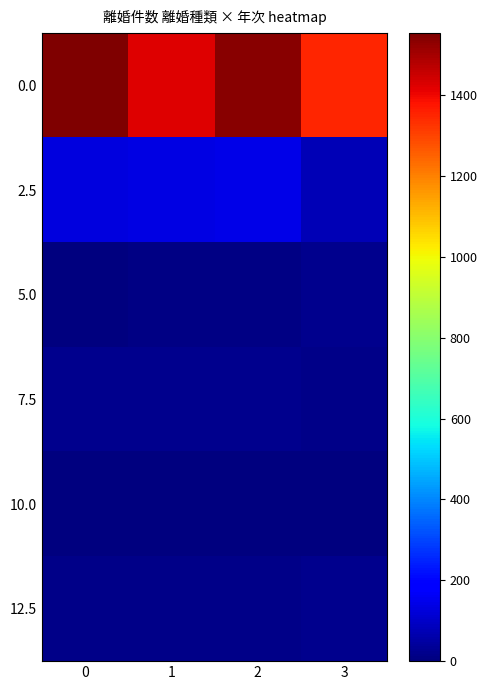

Reading left to right, transcribe all the data shown in this chart.

0.0: 0=1553	1=1420	2=1539	3=1351
2.5: 0=130	1=137	2=141	3=78
5.0: 0=5	1=8	2=7	3=23
7.5: 0=21	1=22	2=22	3=14
10.0: 0=0	1=0	2=0	3=0
12.5: 0=16	1=15	2=15	3=19